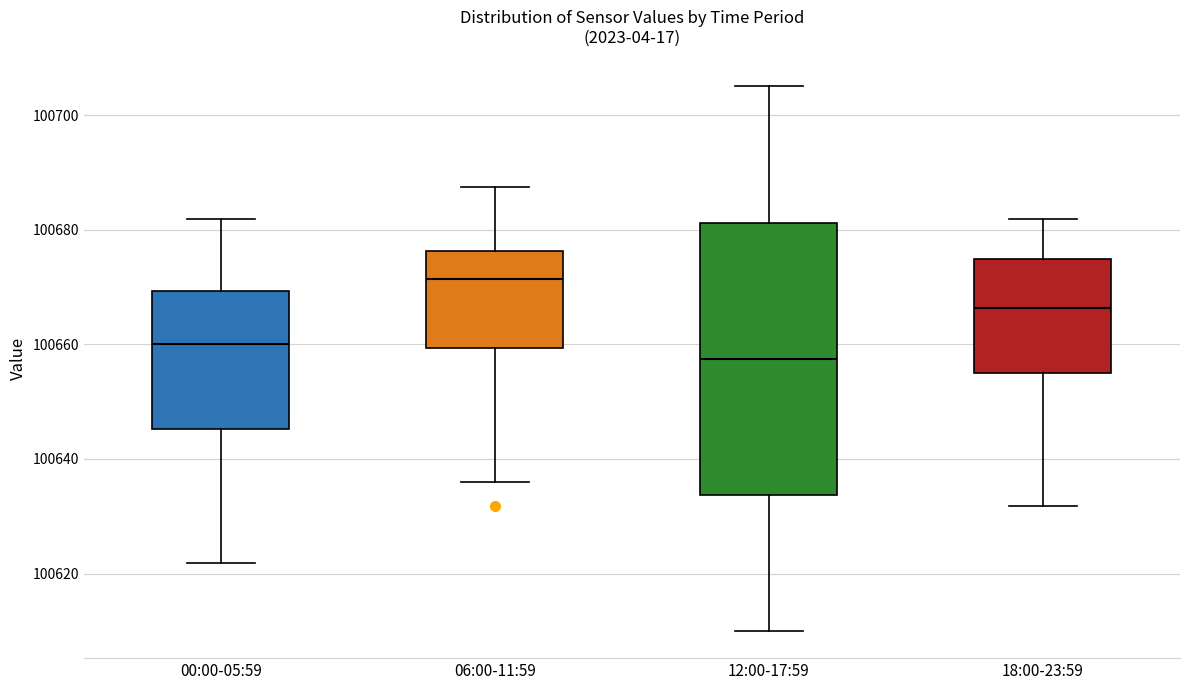

Reading left to right, transcribe this box plot: for each box, give where its median line is, the range the box spans, and where its two whiskers end, as read against the y-axis. The values are not printed on the chart, so give them approximately, as read against the axis.

00:00-05:59: median 100660, box 100646 to 100670, whiskers 100622 to 100682
06:00-11:59: median 100672, box 100660 to 100676, whiskers 100636 to 100688
12:00-17:59: median 100658, box 100634 to 100682, whiskers 100610 to 100706
18:00-23:59: median 100666, box 100656 to 100674, whiskers 100632 to 100682